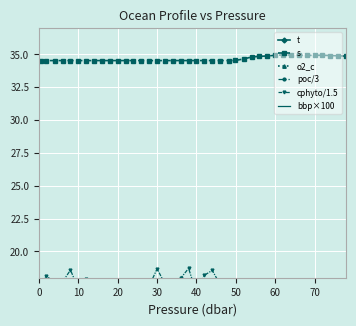

True or false: s has more than 0 interior local peaks.

True